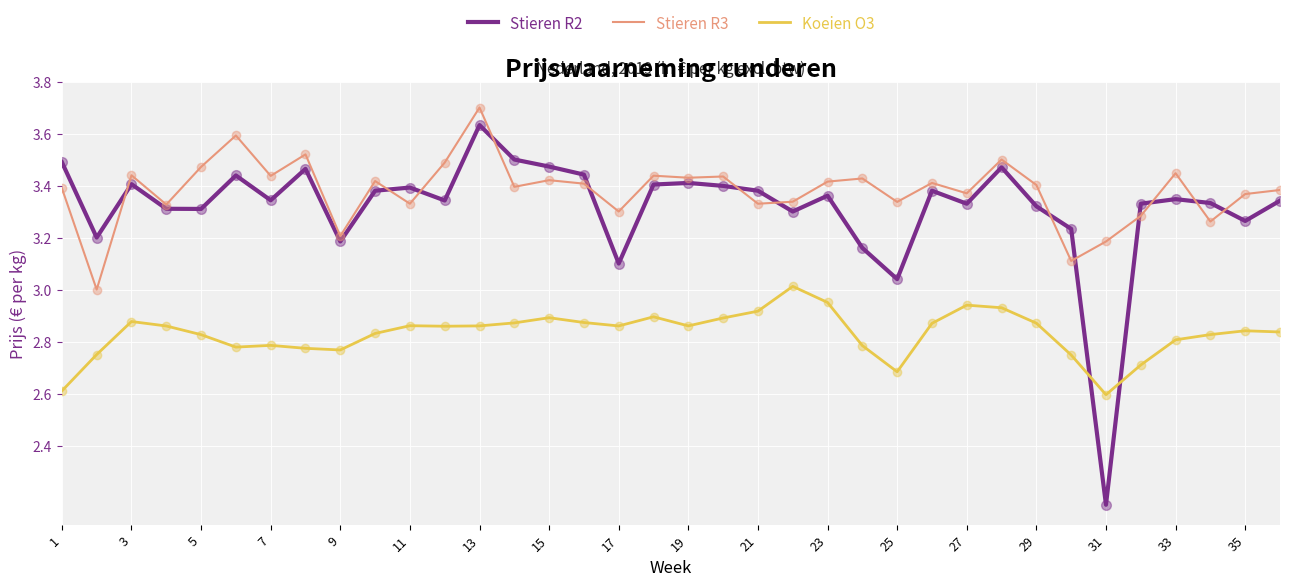

True or false: Koeien O3 and Stieren R3 cross at least once.

False